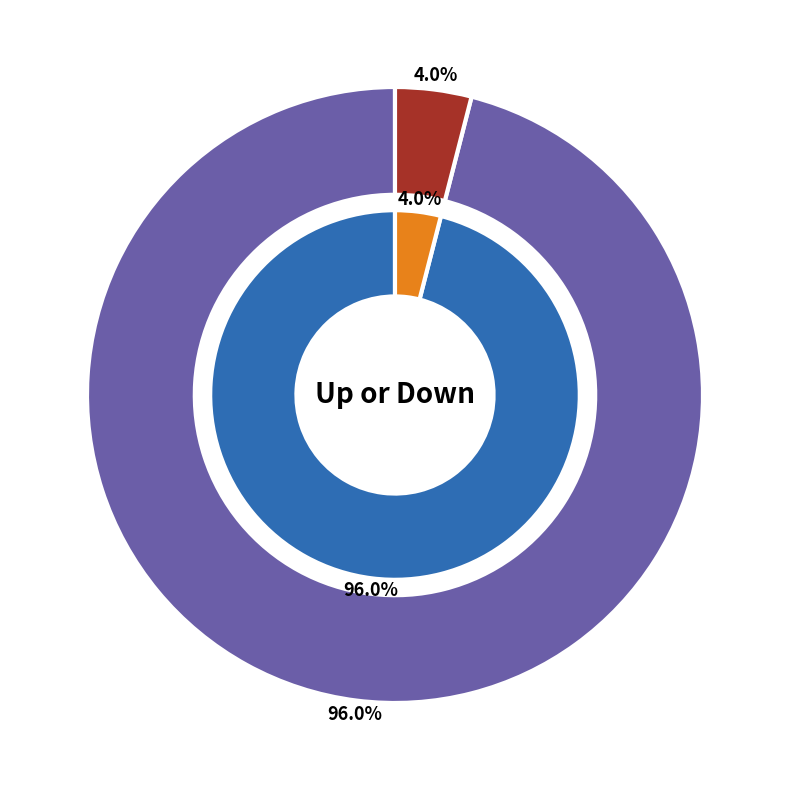

To the nearest percent, what is the difference between the up and down slice percentages?

92%